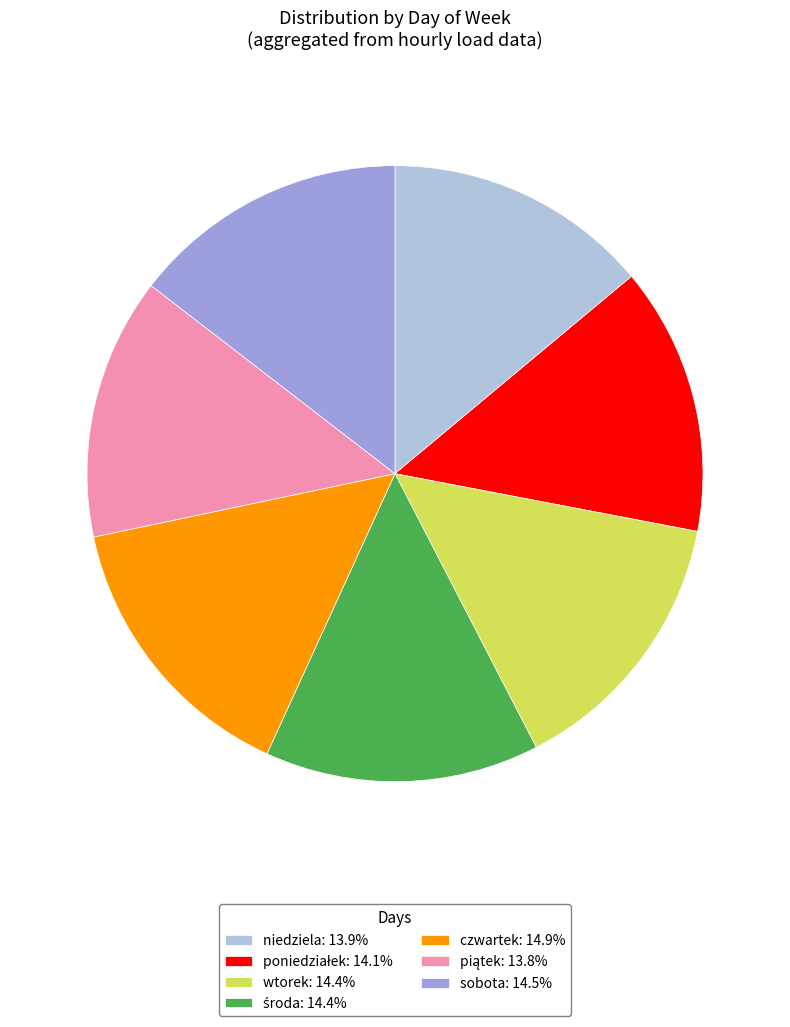

Is there any slice that represents more than half of the pie?

No